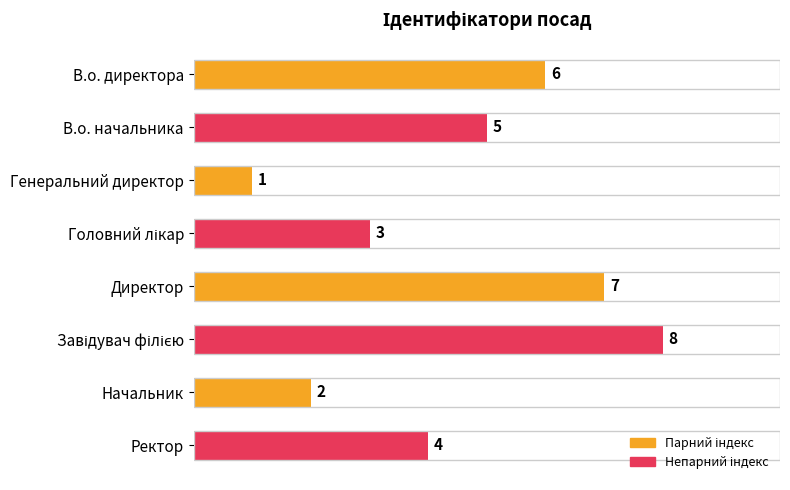

What is the change in value from В.о. директора to Директор?

+1